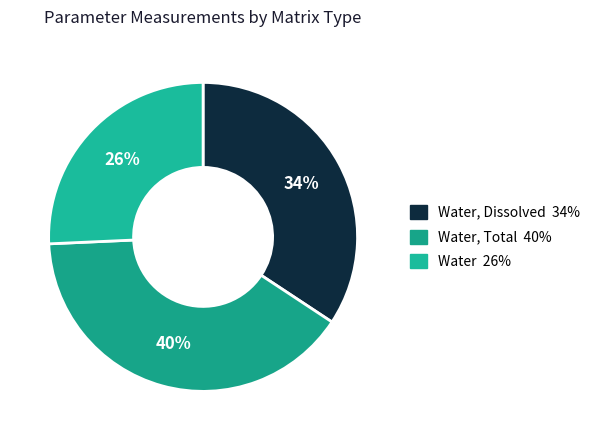

Is there a majority slice in this chart?

No